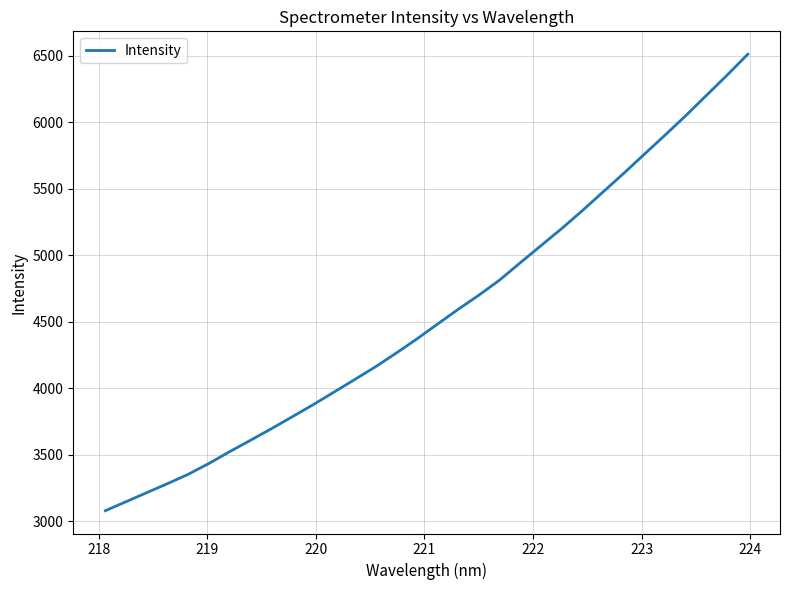

What is the minimum value shown in the chart?

3079.0